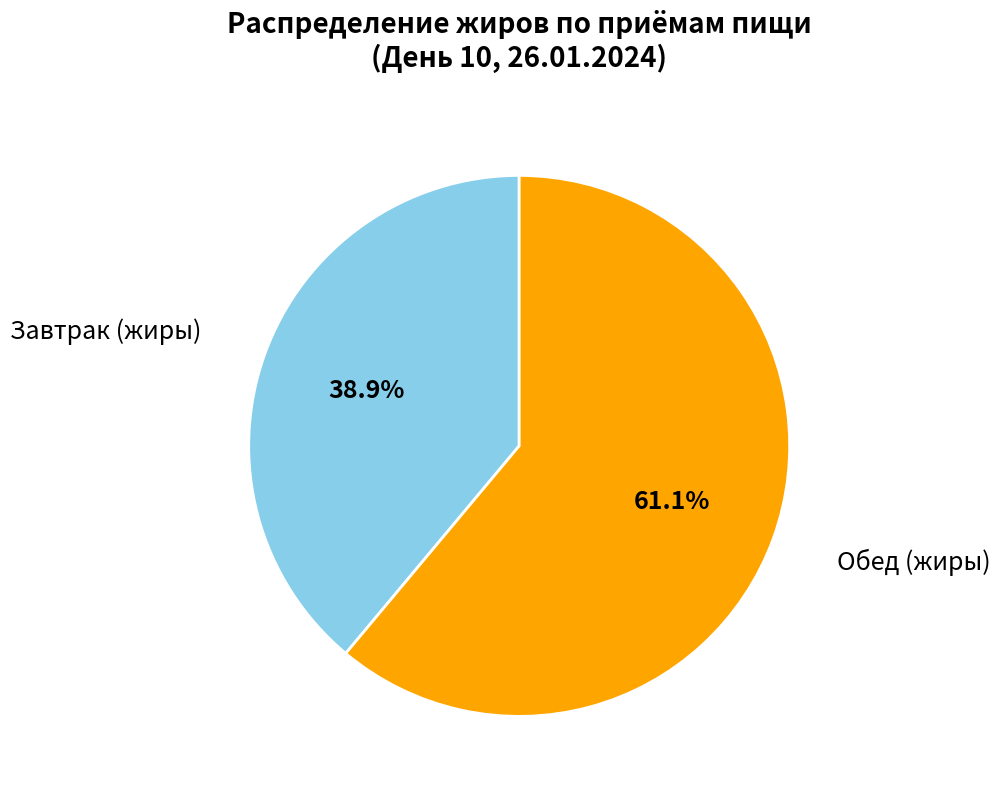

Count the number of slices in the pie.

2